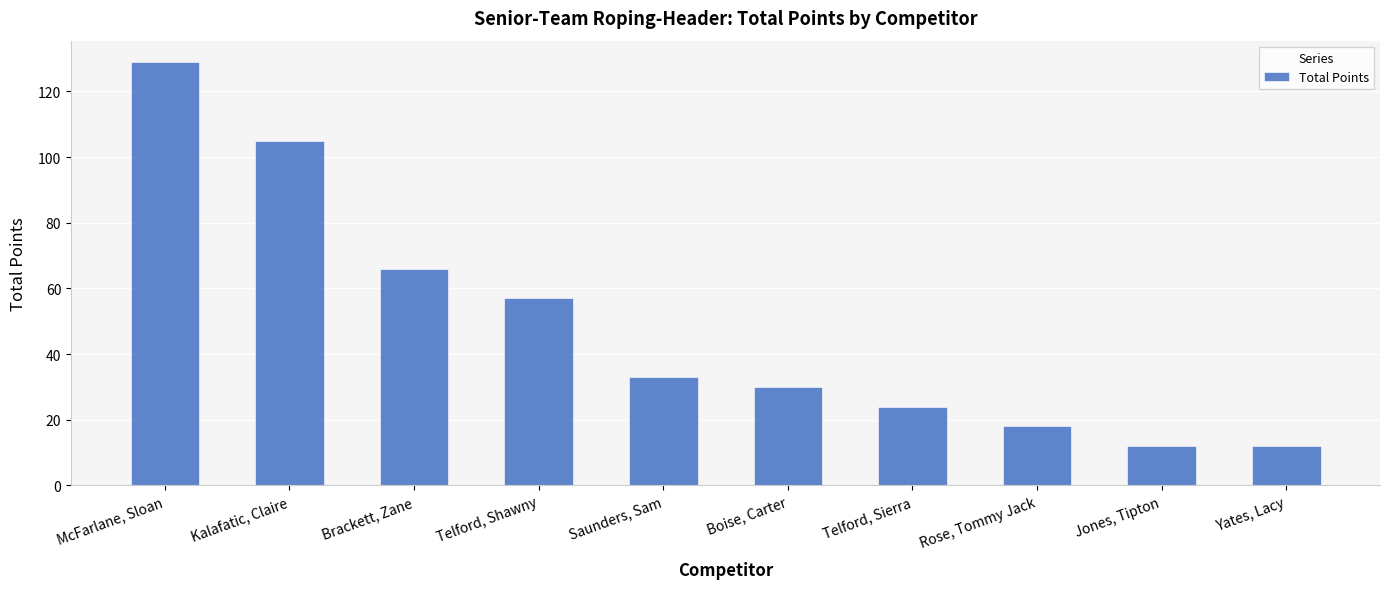

Where is the data nearest to the value 70?

Brackett, Zane